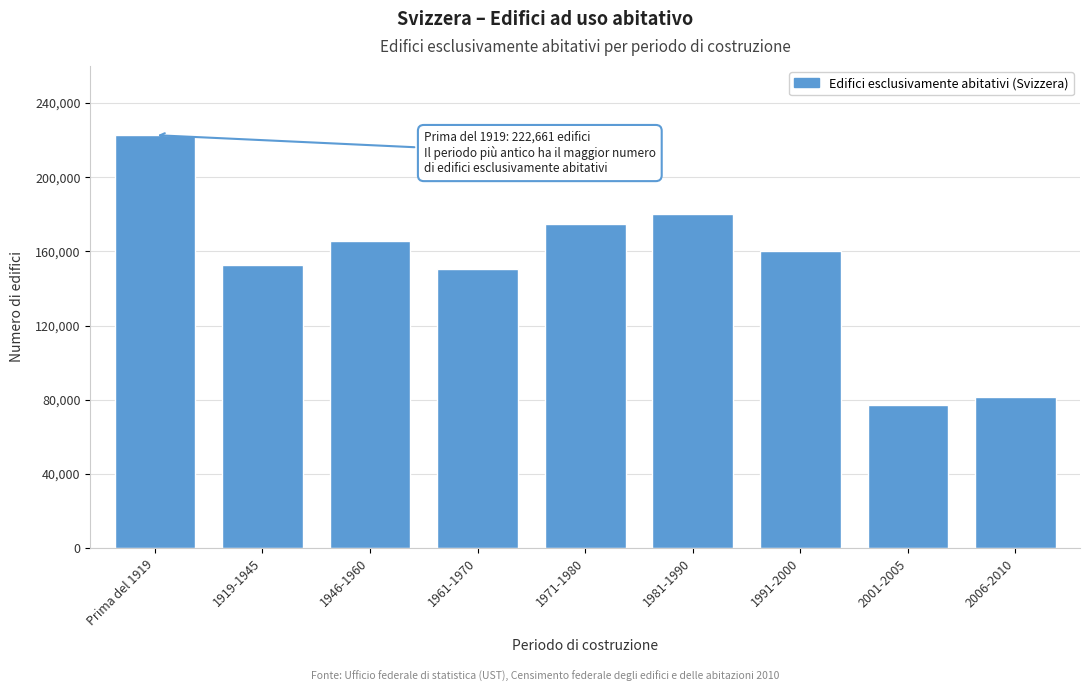

Reading right to left, list all the values displayed in this chart.

2006-2010=81365	2001-2005=77366	1991-2000=160217	1981-1990=179971	1971-1980=174541	1961-1970=150463	1946-1960=165809	1919-1945=152440	Prima del 1919=222661